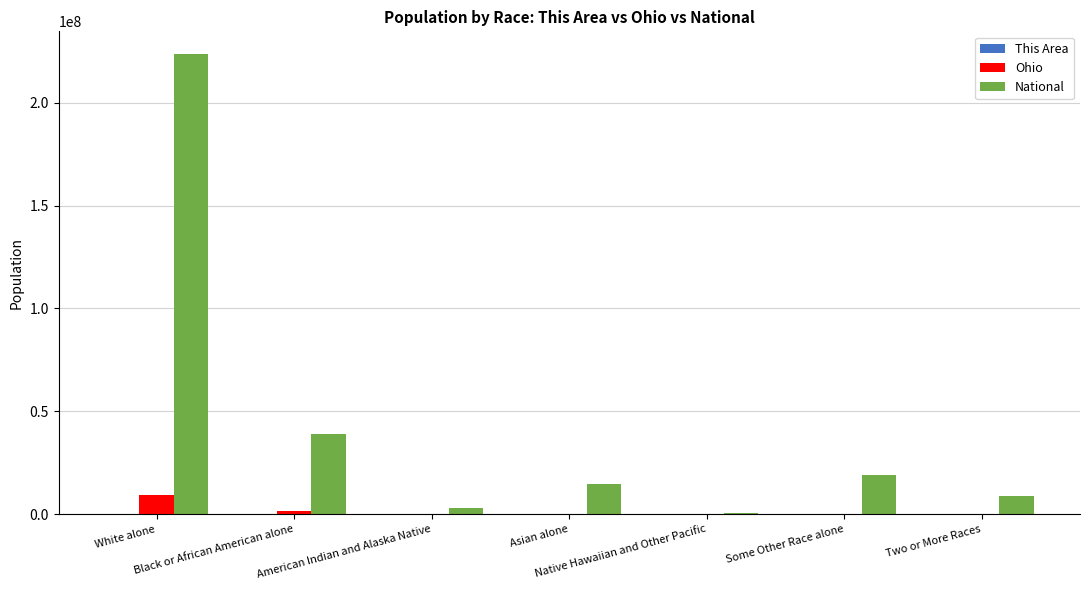

Count the number of categories in the chart.

7